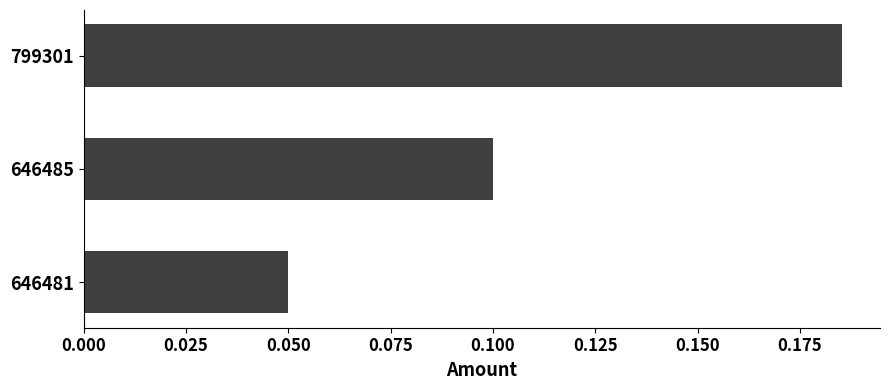

Count the values in the range 0 to 1.

3